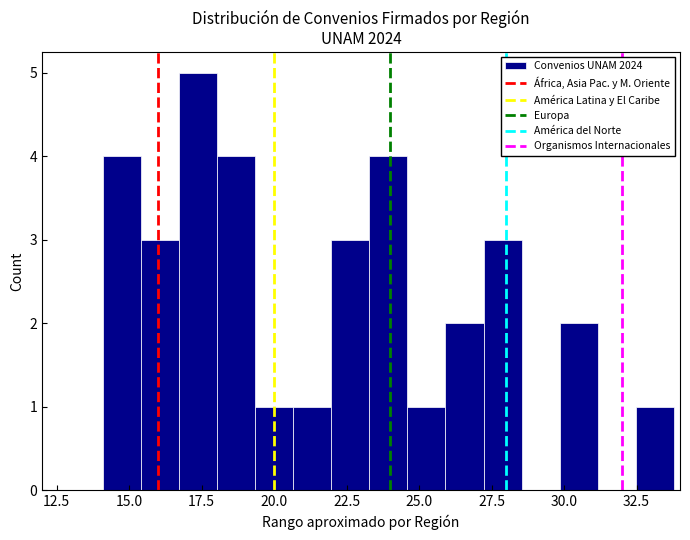

Read against the x-axis, roughly where is the centre of the tallest bar?

17.5